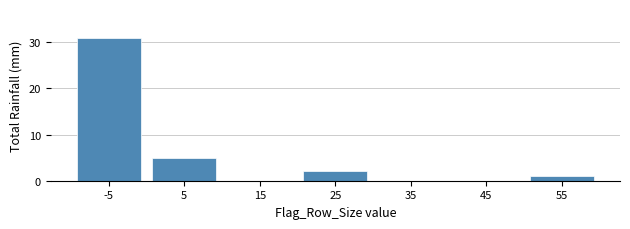

Reading left to right, what are all the values shown in this chart?

-5=31	5=5	15=0	25=2	35=0	45=0	55=1